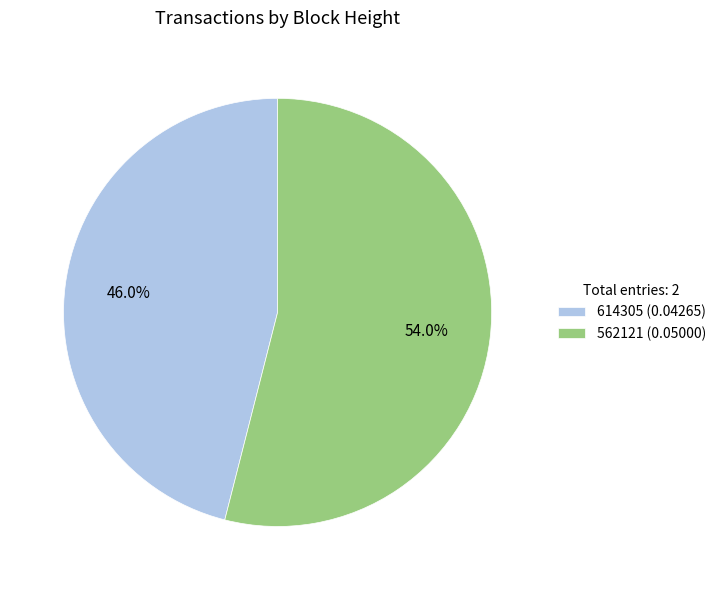

Which slice is the largest?

562121